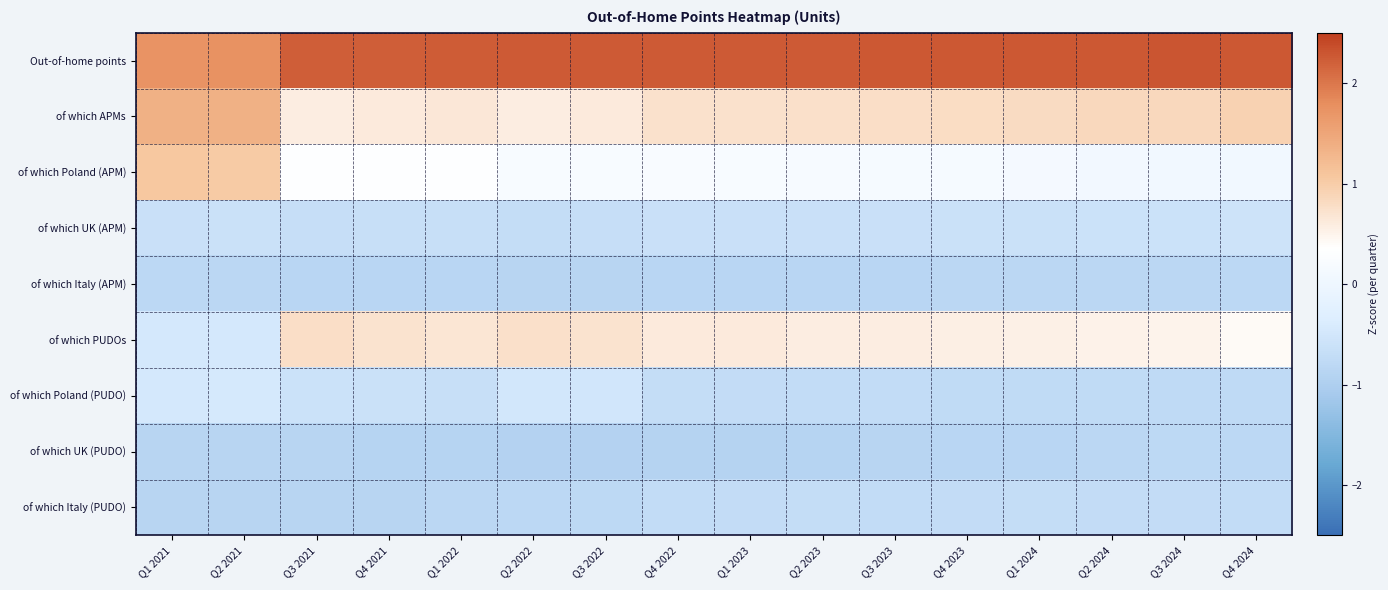

Rank the series by their maximum value, from lowest to highest.

of which Italy (APM), of which UK (PUDO), of which Italy (PUDO), of which UK (APM), of which Poland (PUDO), of which PUDOs, of which Poland (APM), of which APMs, Out-of-home points